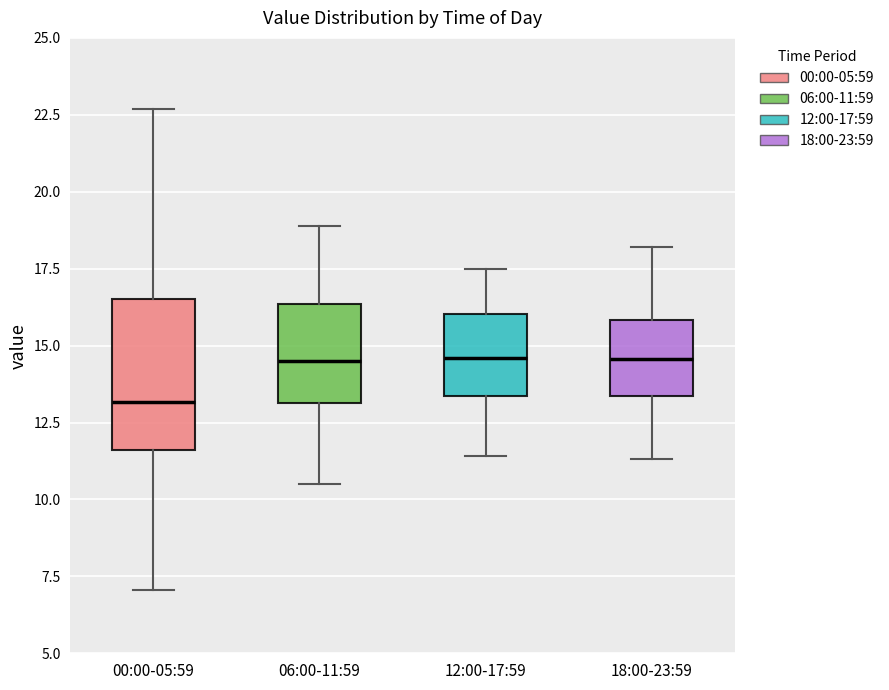

Which box is the tallest, from its lower edge to its upper edge?

00:00-05:59